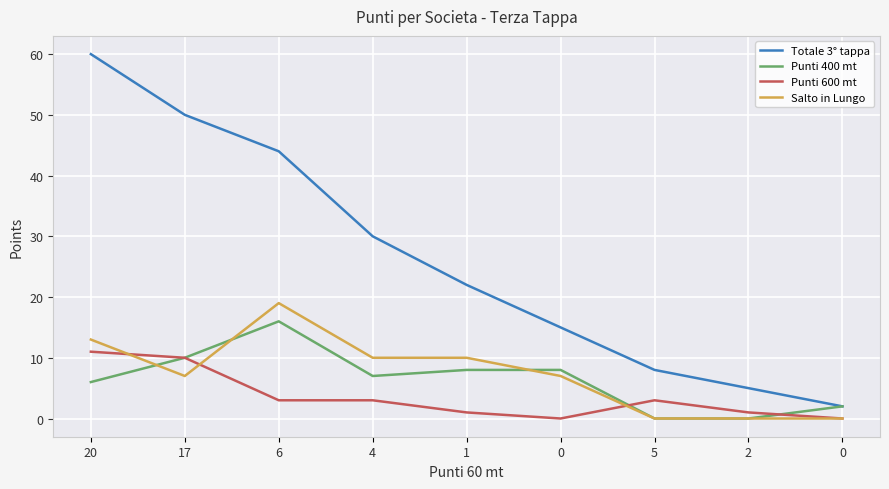

Between 4 and 2, which is larger?

4